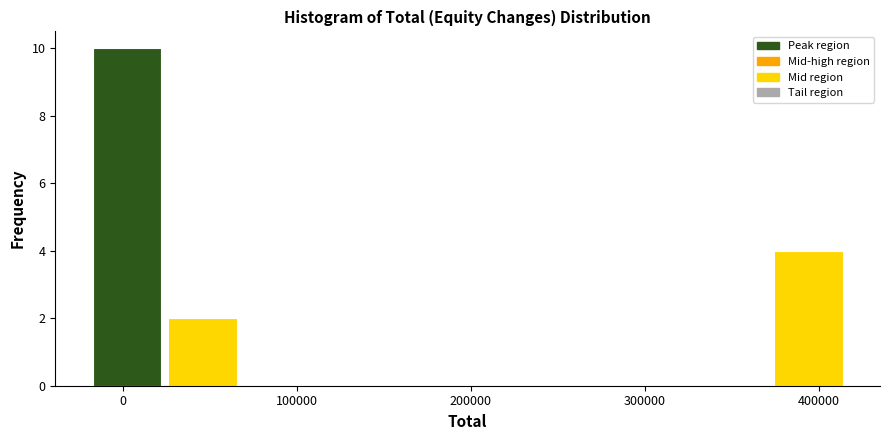

Which range on the x-axis has the tallest bar?

-20000 to 20000